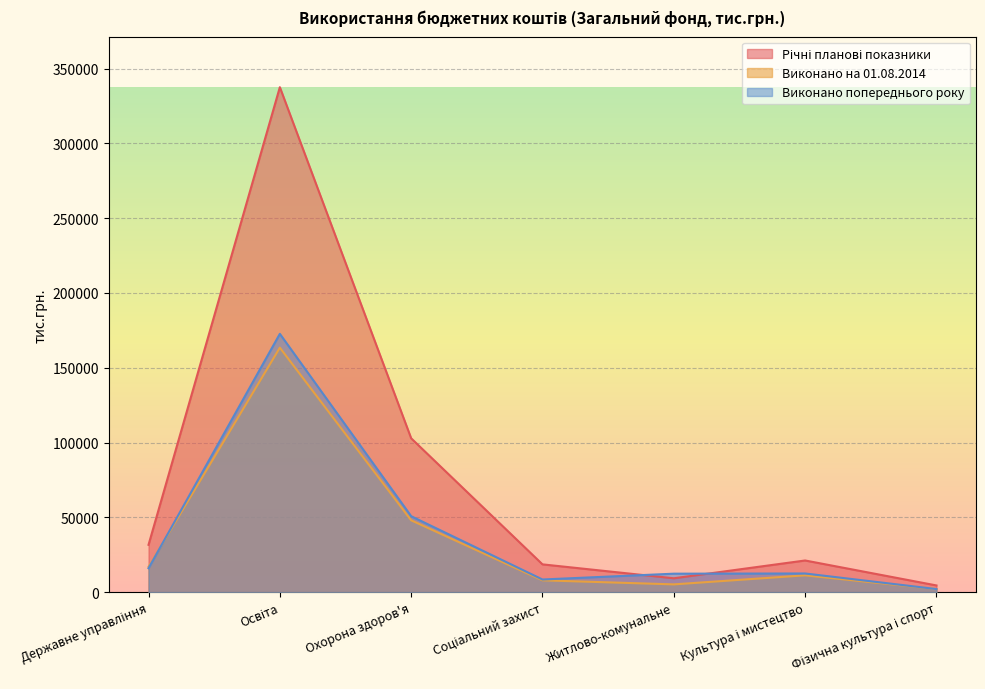

At which label is Виконано на 01.08.2014 closest to 82747?

Охорона здоров'я